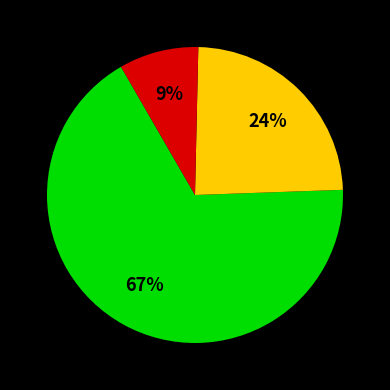

To the nearest percent, what is the average slice percentage?

33%